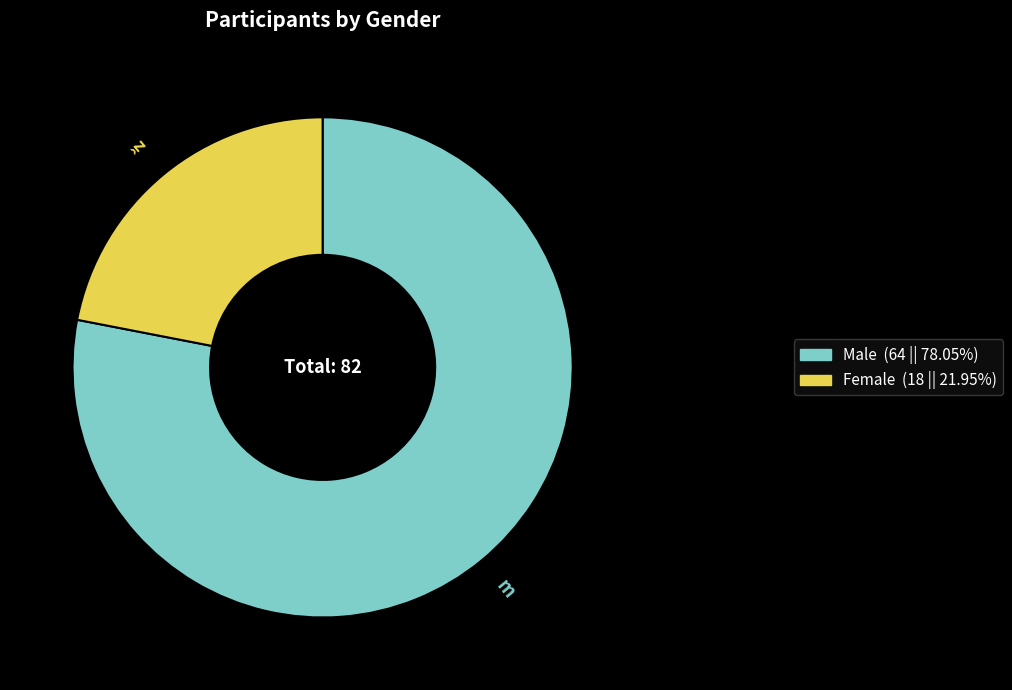

Does any single category account for the majority?

Yes